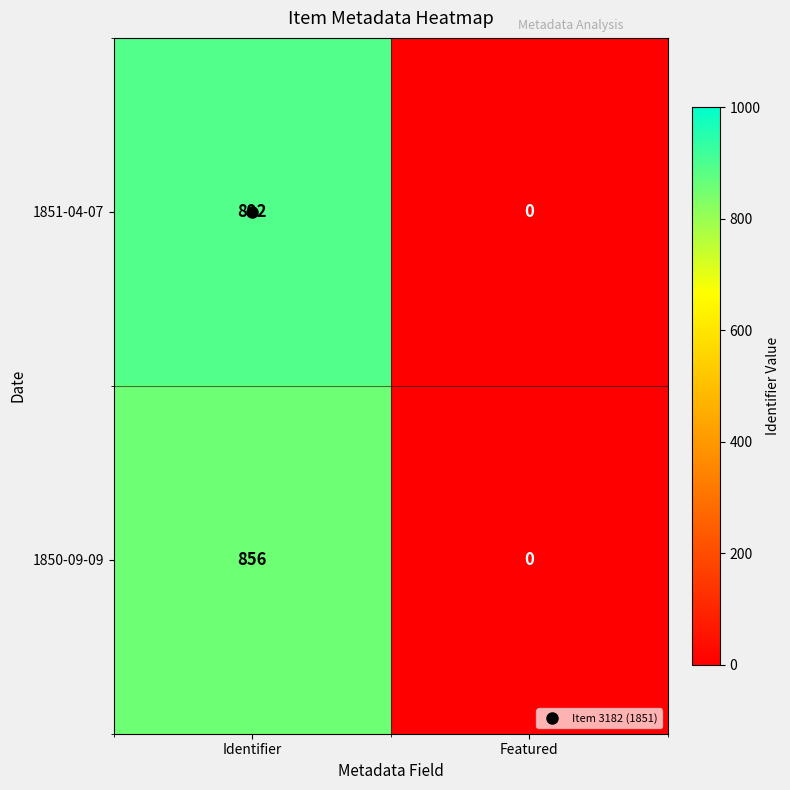

At which category does the chart reach its peak across all series?

Identifier